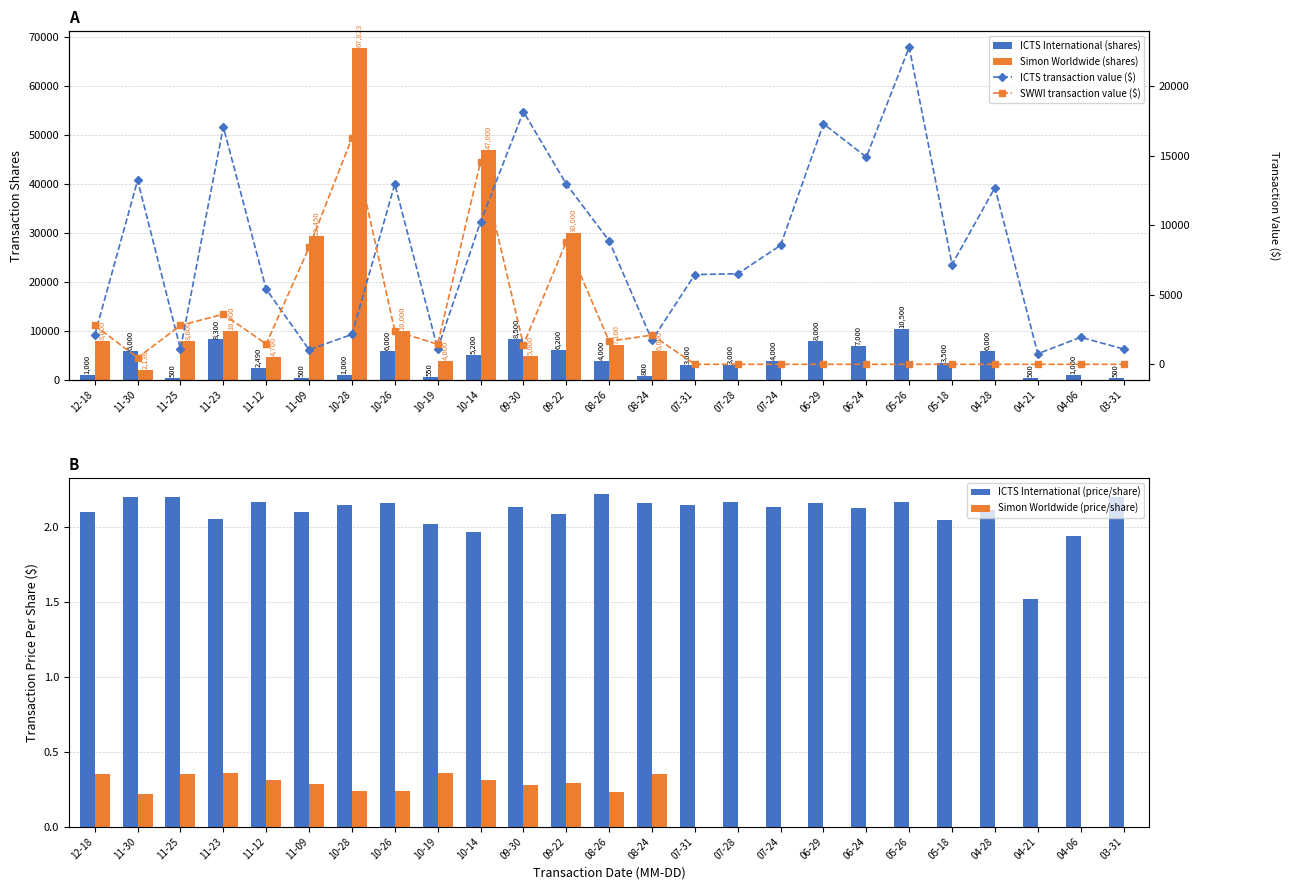

Which label corresponds to the smallest value in the chart?

07-31